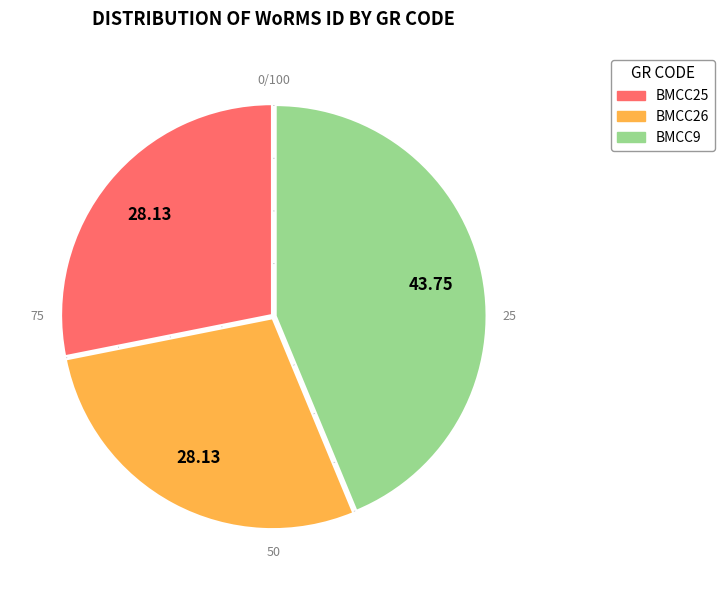

What is the ratio of the value at BMCC26 to the value at BMCC9?

0.6